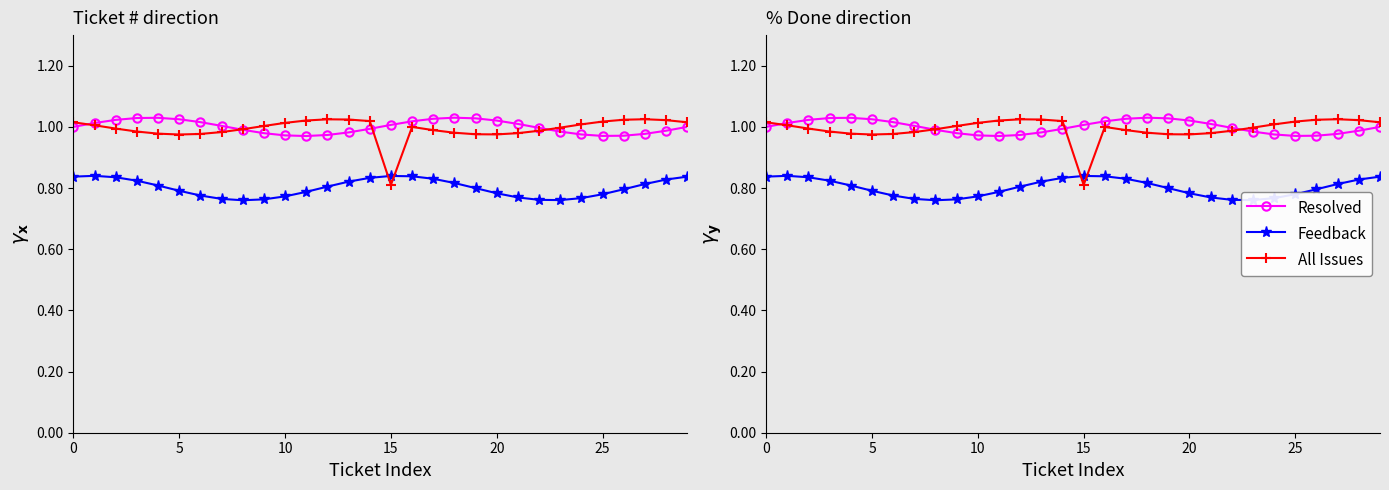

The value of Feedback at 28 is 1.3. True or false?

False